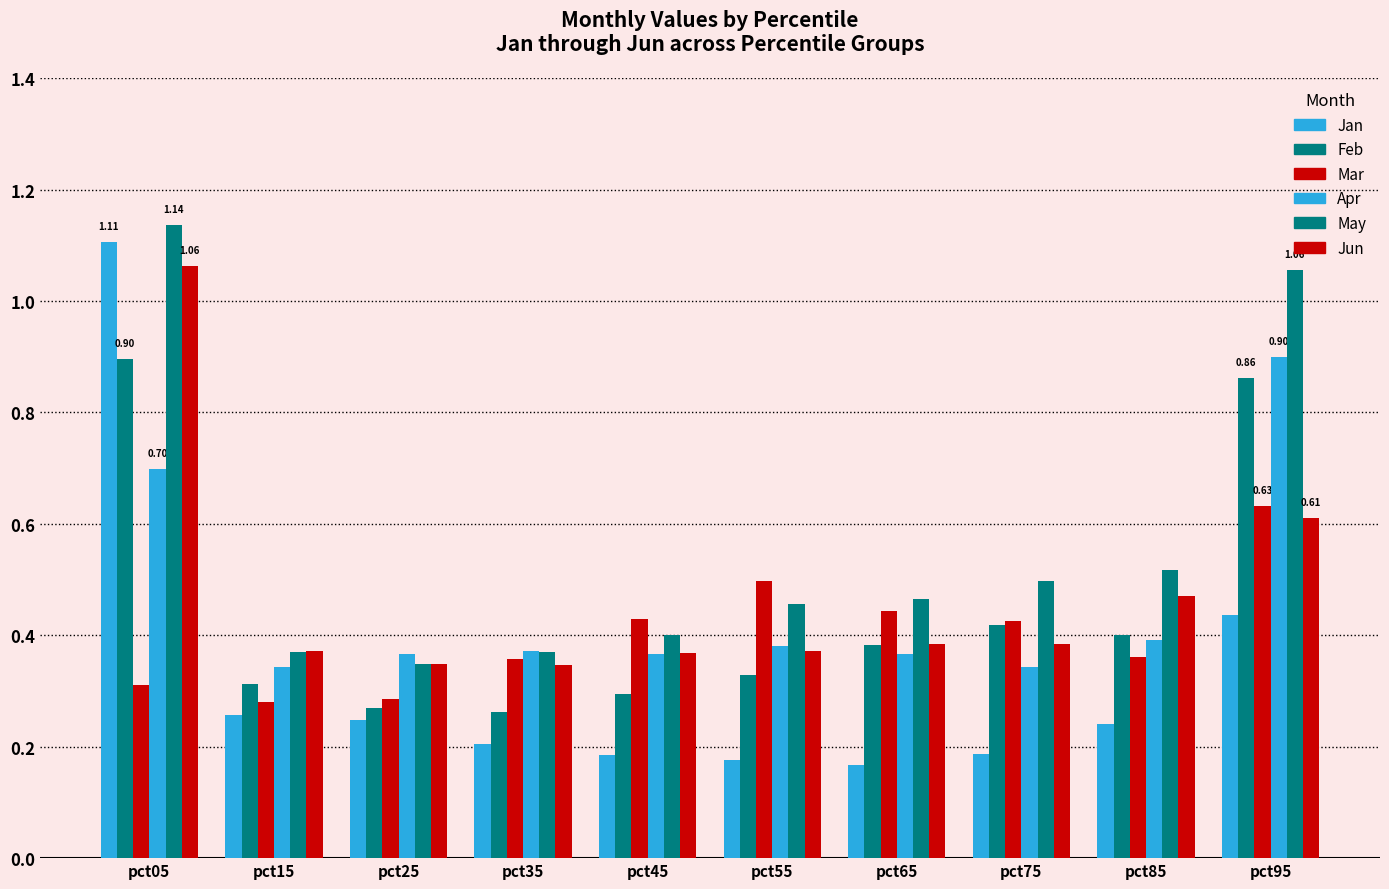

Reading left to right, extract all data points from this chart.

Jan: 1.1	0.3	0.2	0.2	0.2	0.2	0.2	0.2	0.2	0.4
Feb: 0.9	0.3	0.3	0.3	0.3	0.3	0.4	0.4	0.4	0.9
Mar: 0.3	0.3	0.3	0.4	0.4	0.5	0.4	0.4	0.4	0.6
Apr: 0.7	0.3	0.4	0.4	0.4	0.4	0.4	0.3	0.4	0.9
May: 1.1	0.4	0.3	0.4	0.4	0.5	0.5	0.5	0.5	1.1
Jun: 1.1	0.4	0.3	0.3	0.4	0.4	0.4	0.4	0.5	0.6